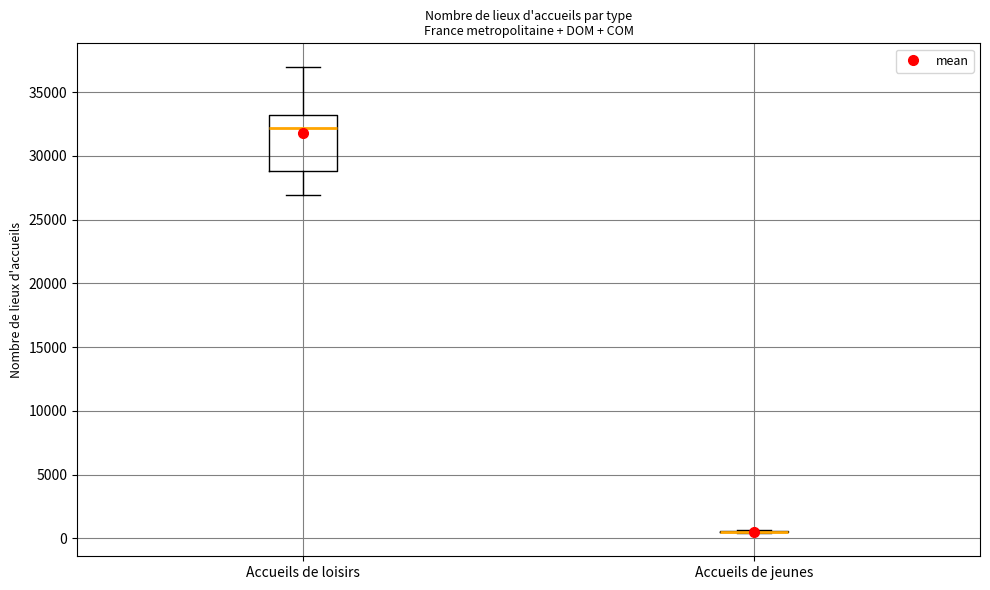

Comparing the boxes themselves (not the whiskers), which one is the tallest?

Accueils de loisirs